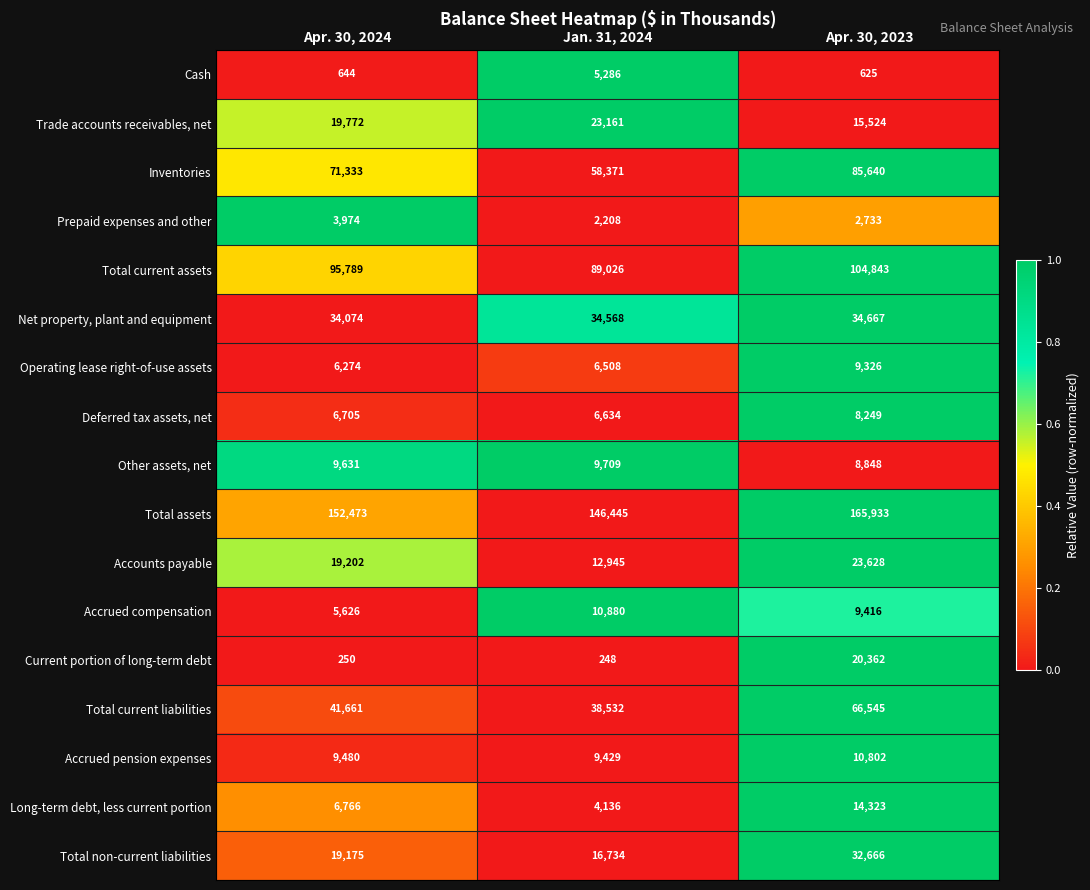

What is the total value across all series at Apr. 30, 2023?

614130